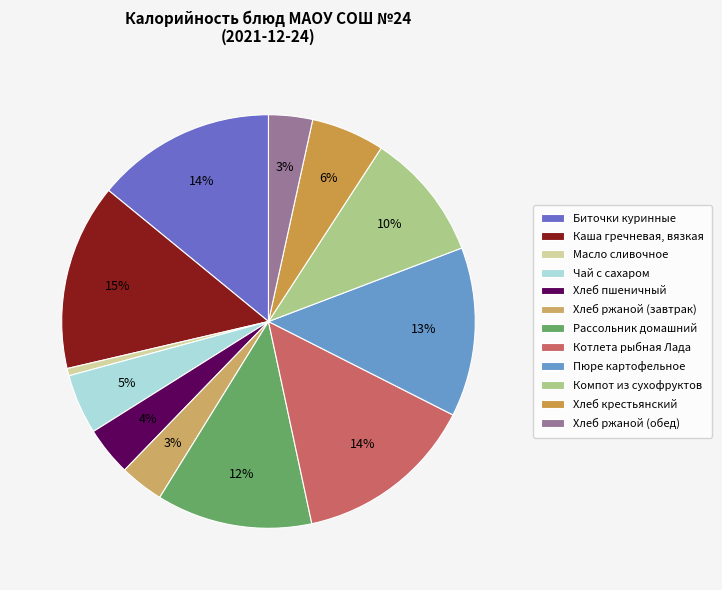

Is it true that Хлеб крестьянский is 1% of the pie?

False